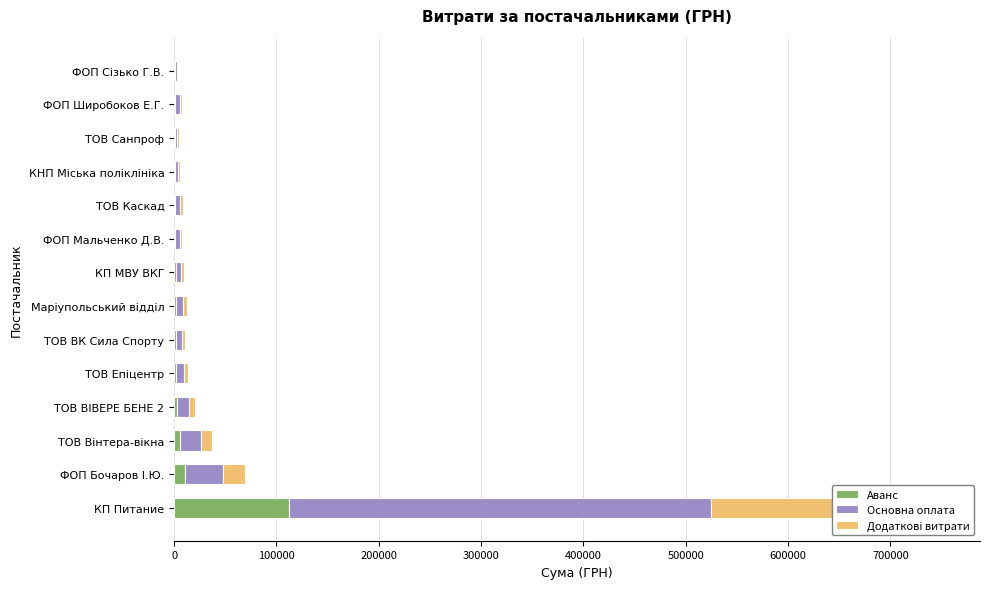

What are all the series names shown in the legend?

Аванс, Основна оплата, Додаткові витрати